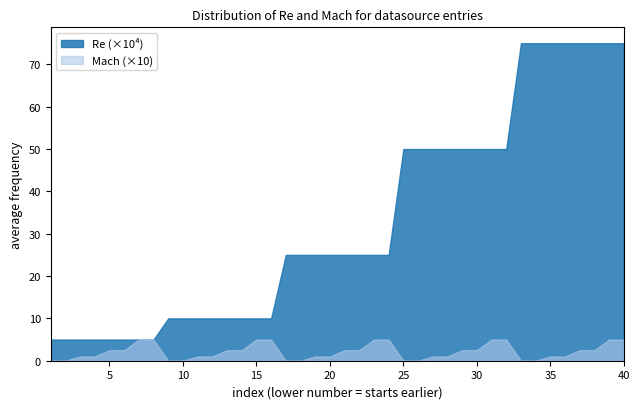

Rank the series by their average value, from highest to lowest.

Re (×10⁴), Mach (×10)